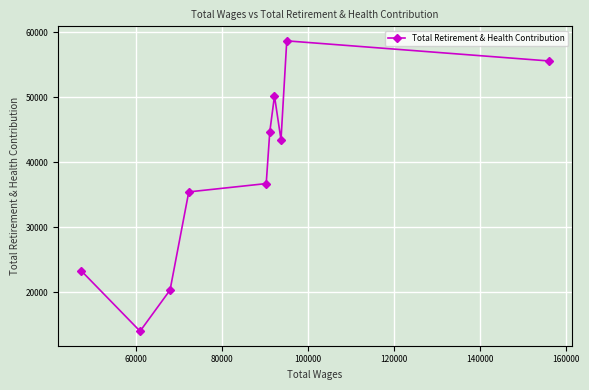

What is the average value?

38223